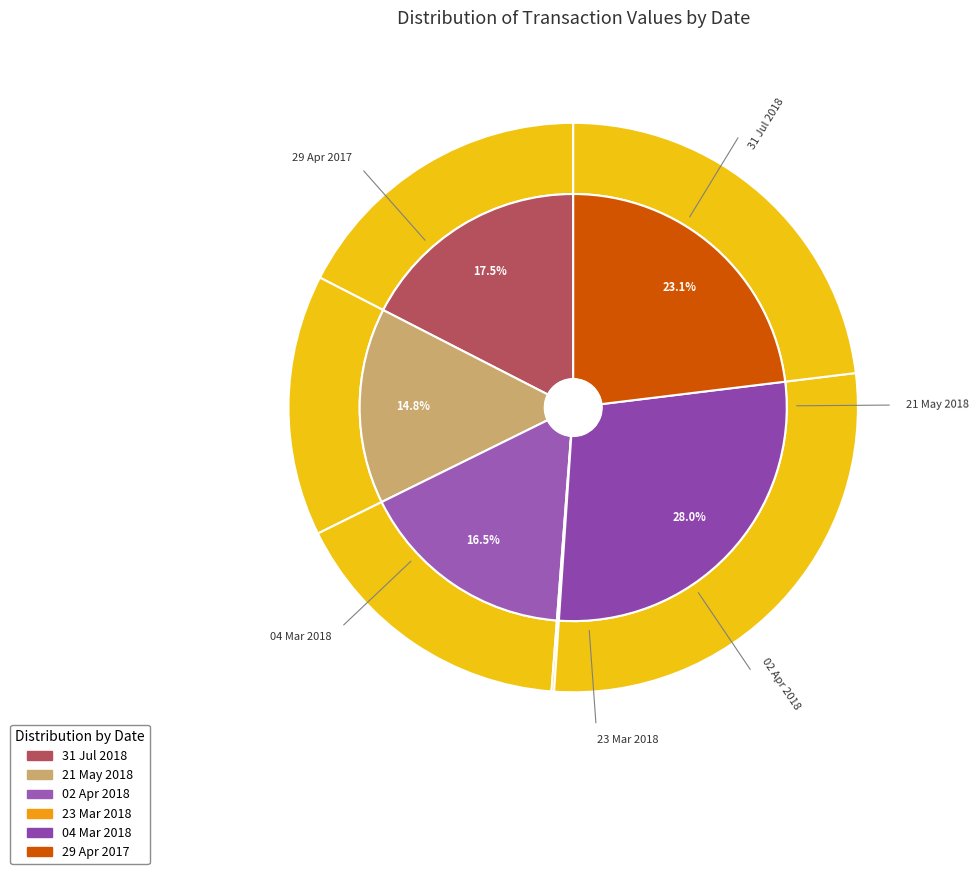

Is it true that 04 Mar 2018 is 39% of the pie?

False